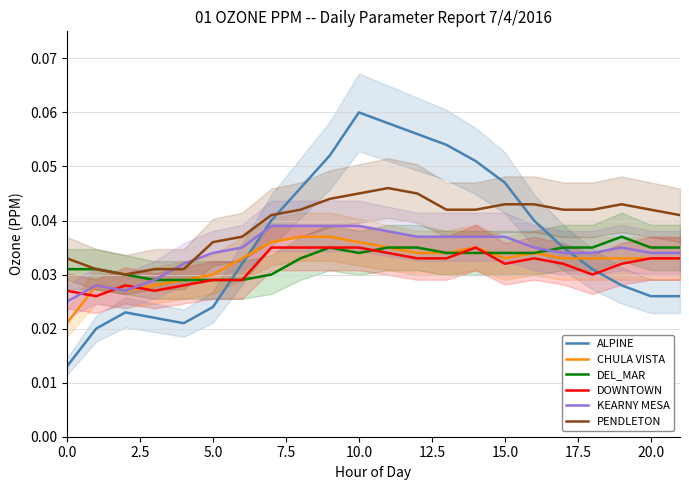

True or false: CHULA VISTA and PENDLETON intersect in this chart.

False